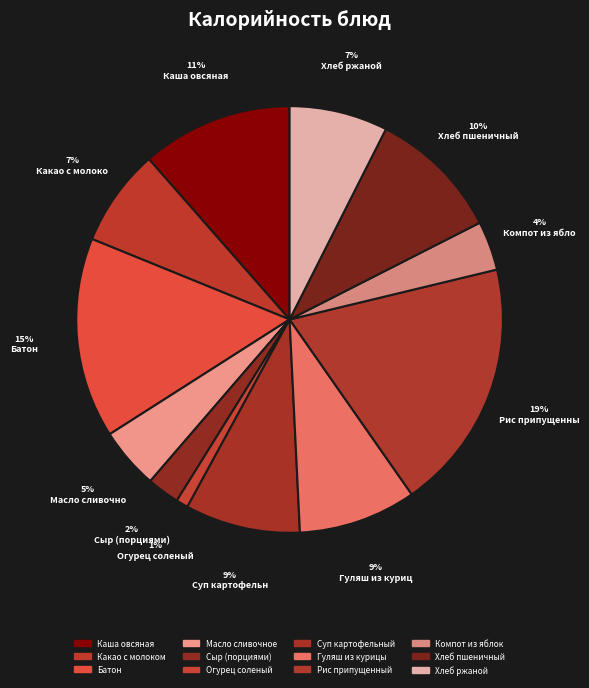

Count the number of slices in the pie.

12